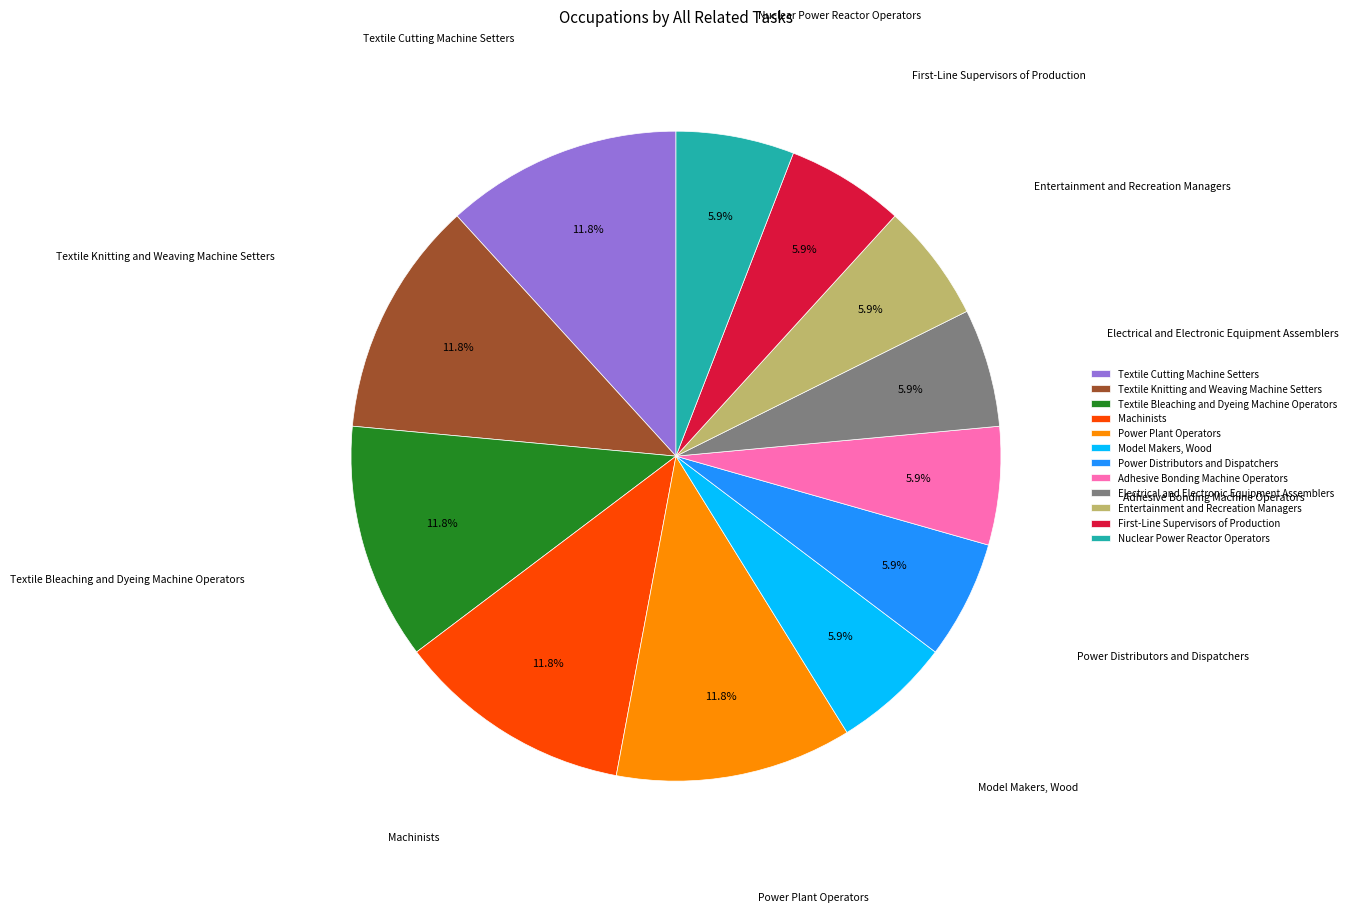

True or false: Power Plant Operators accounts for 1% of the total.

False